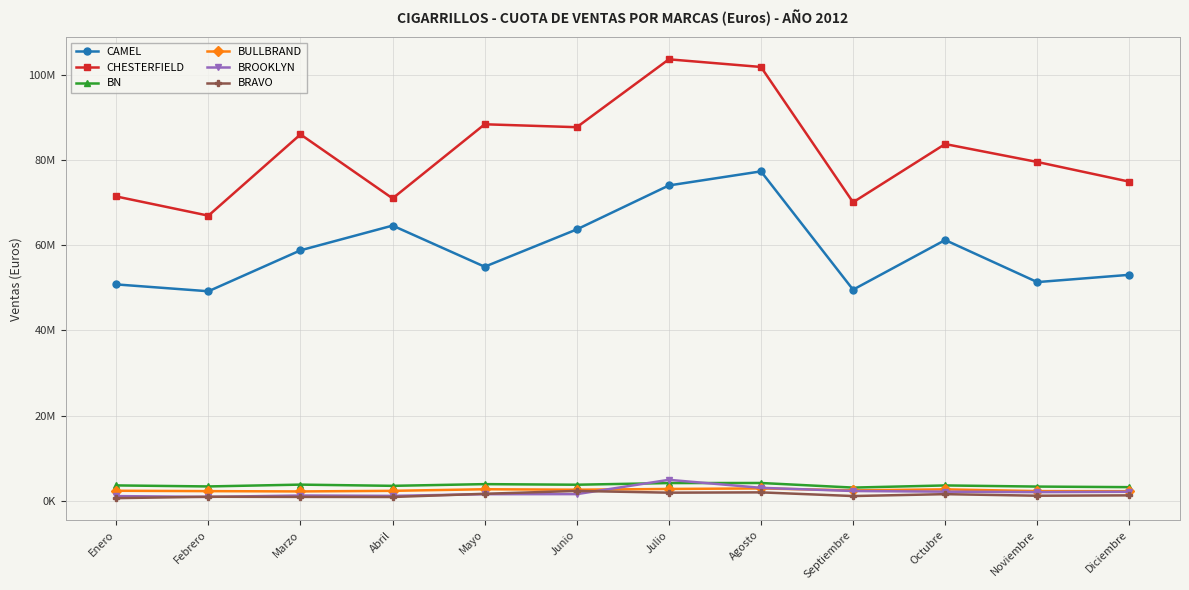

List the labels in order of CAMEL value, smallest first.

Febrero, Septiembre, Enero, Noviembre, Diciembre, Mayo, Marzo, Octubre, Junio, Abril, Julio, Agosto